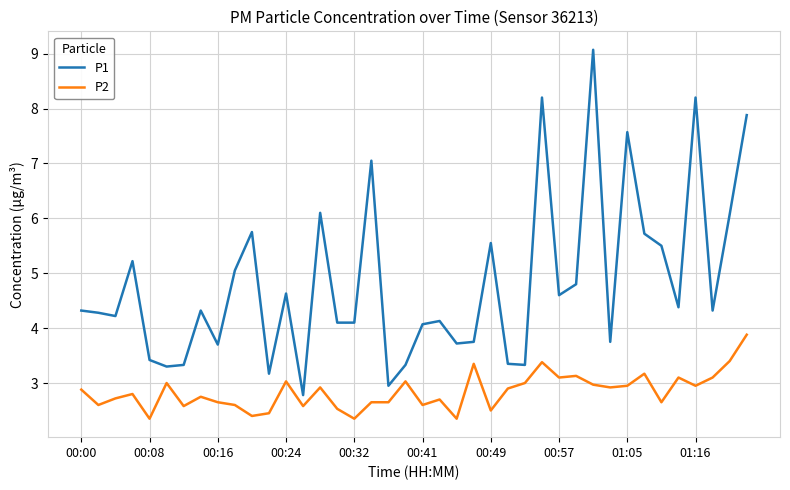

What is the difference between the maximum and minimum values in the P1 series?

6.3